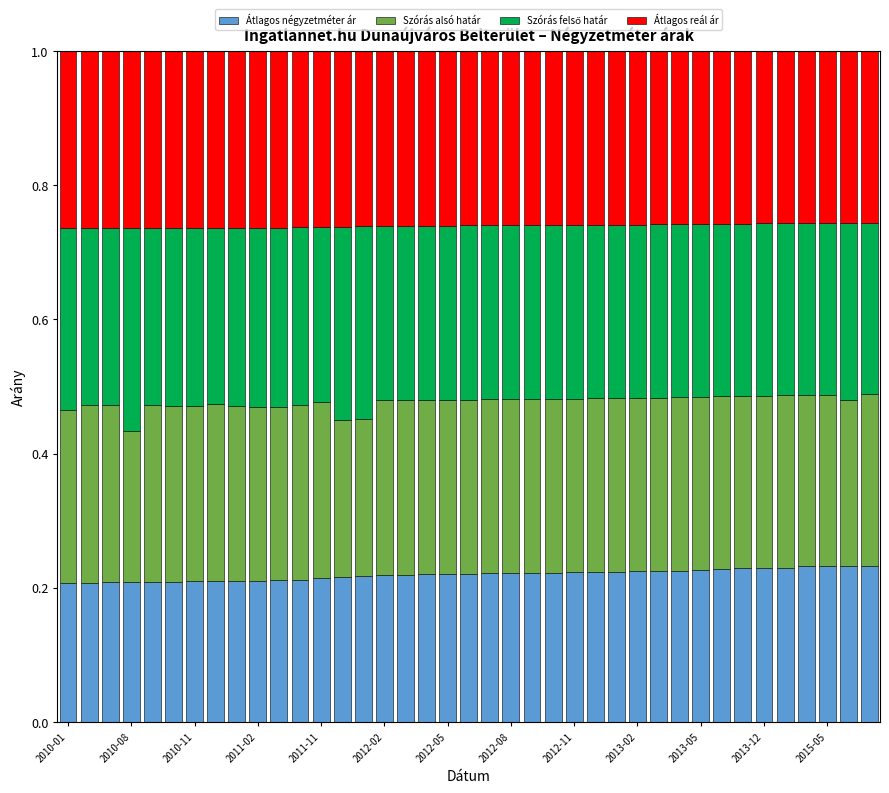

What is the average value of the Átlagos négyzetméter ár series?

0.2